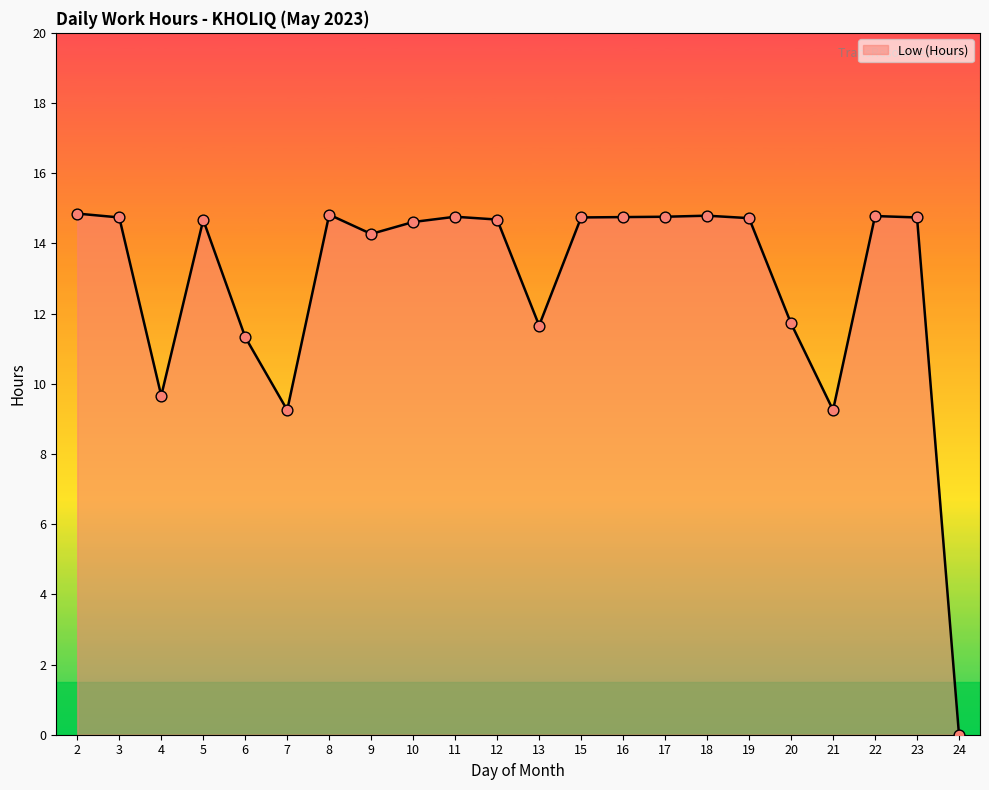

What is the ratio of the value at 22 to the value at 3?

1.0